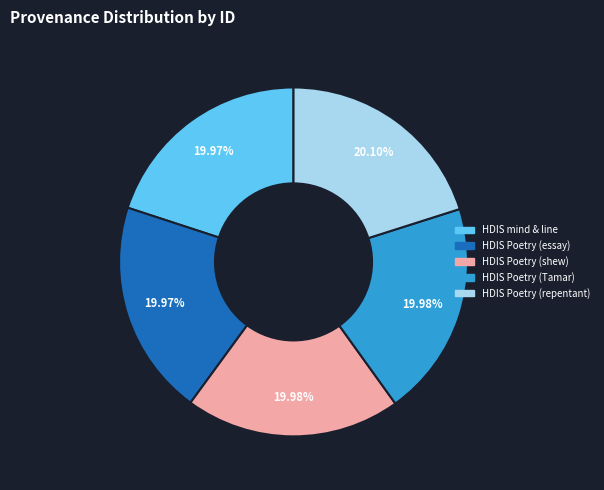

Is there a majority slice in this chart?

No